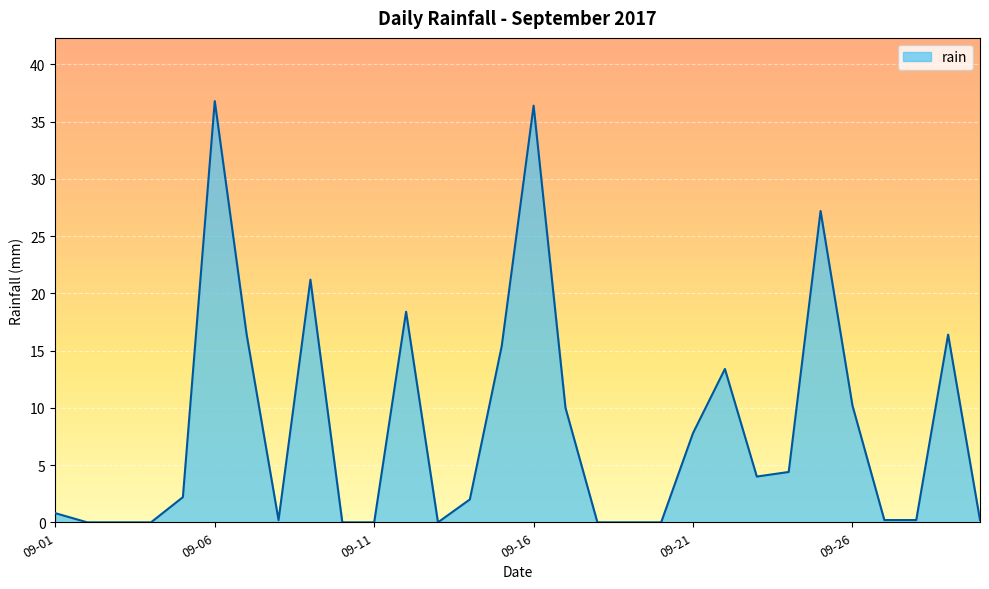

What is the maximum value shown in the chart?

36.8